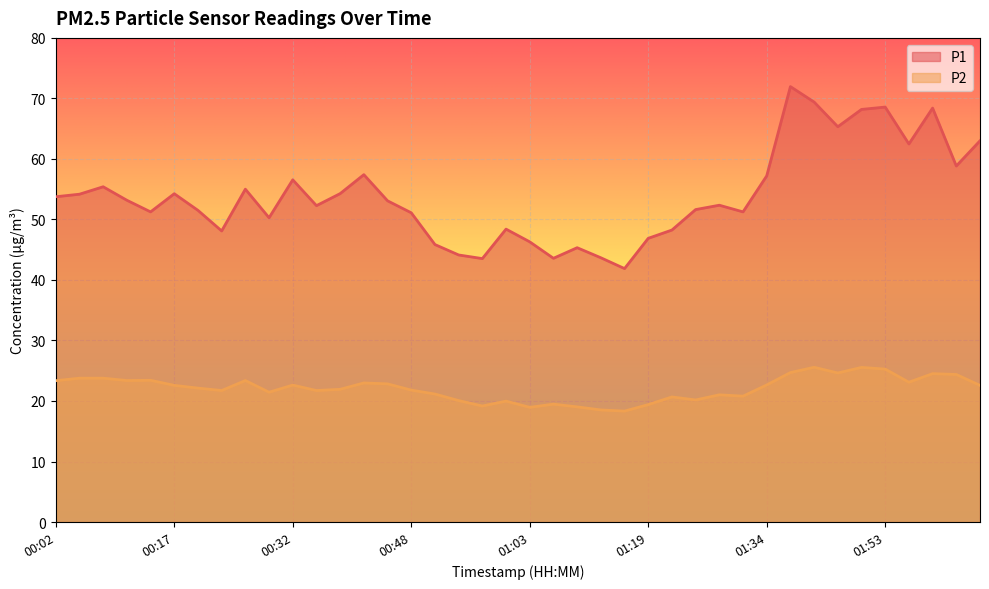

True or false: P2 has a value of 21.9 at 00:38.

True